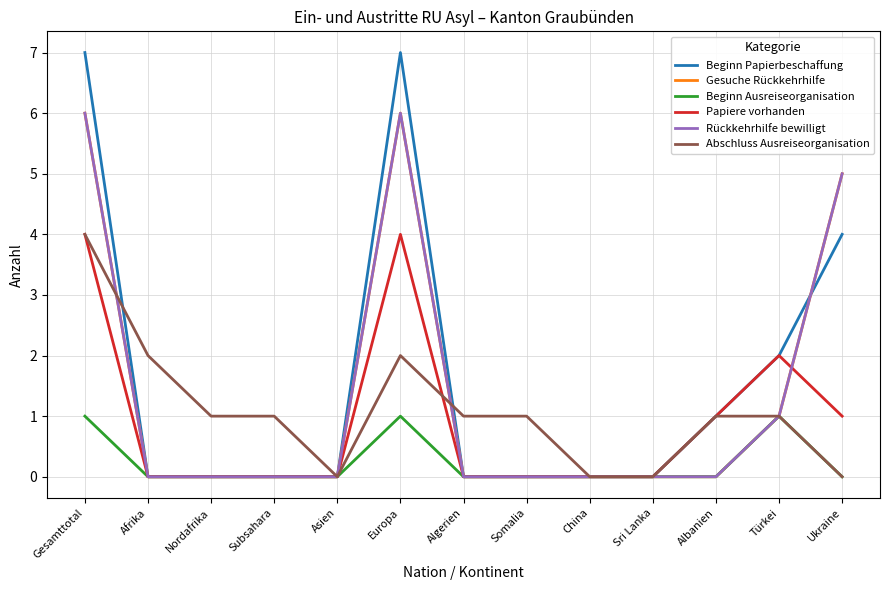

Is this an area chart (filled region under the line)?

No